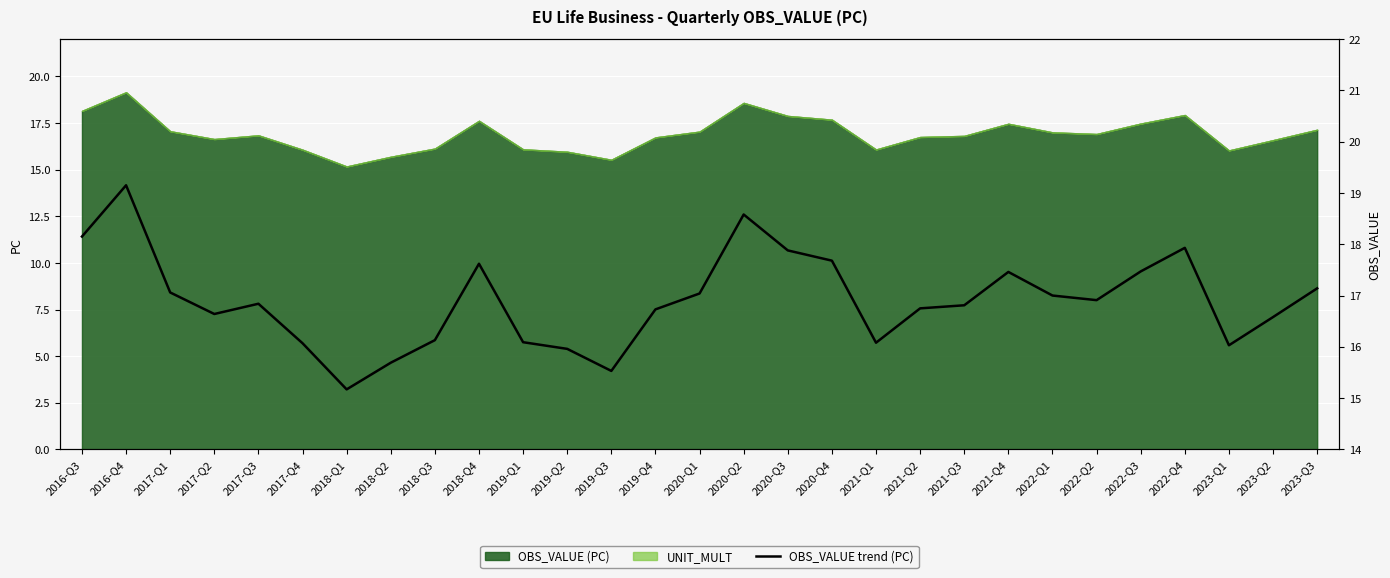

How many lines are shown in the chart?

1